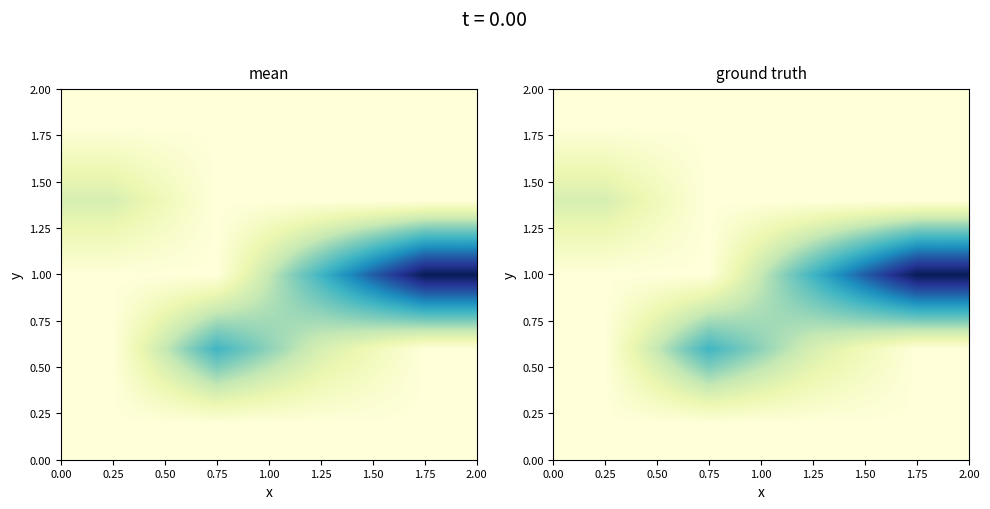

What is the difference between the highest and lowest values at 0.75?

5000